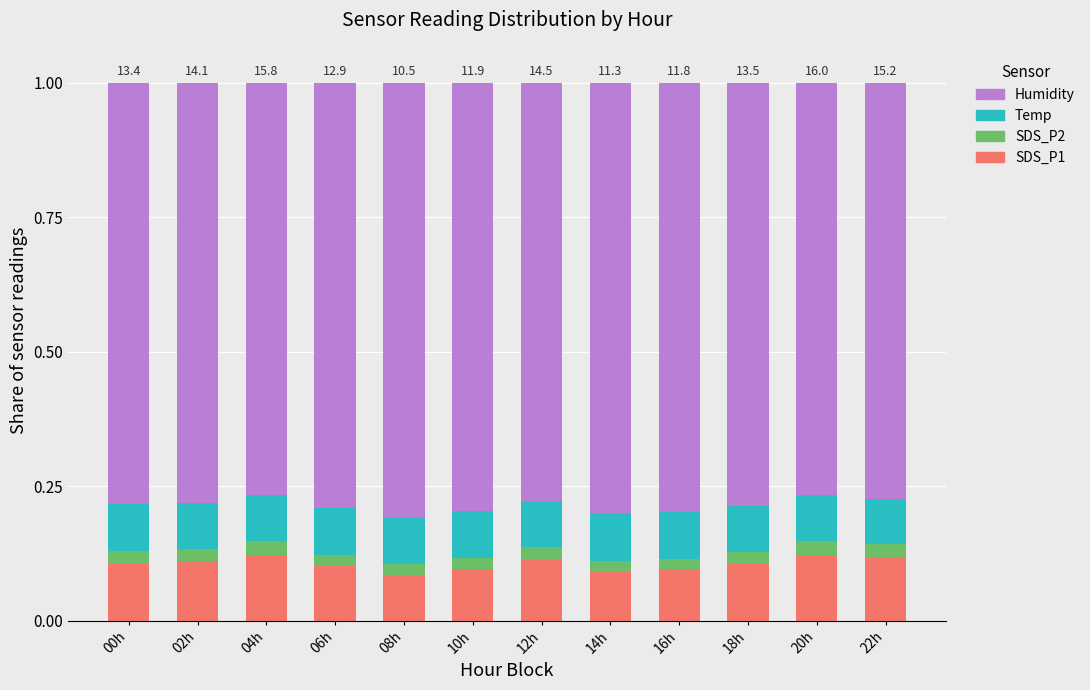

Is it true that SDS_P1 equals 0.2 at 20h?

False